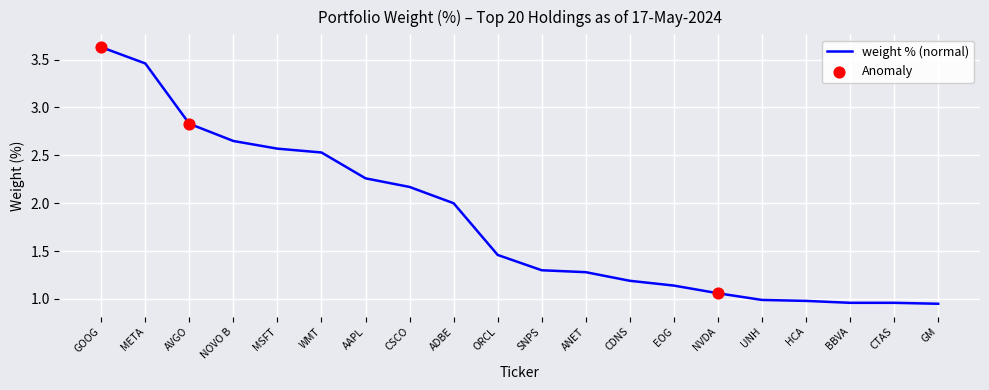

What is the change in value from CDNS to HCA?

-0.2